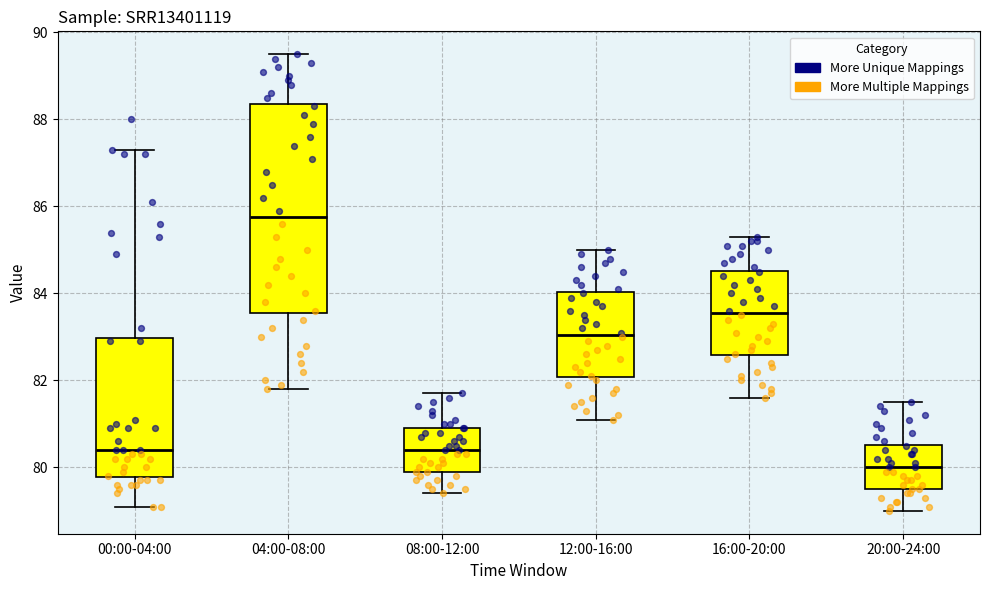

Where does the lower whisker of the box for 16:00-20:00 end on the y-axis? The values are not printed on the chart, so give them approximately, as read against the axis.

81.6